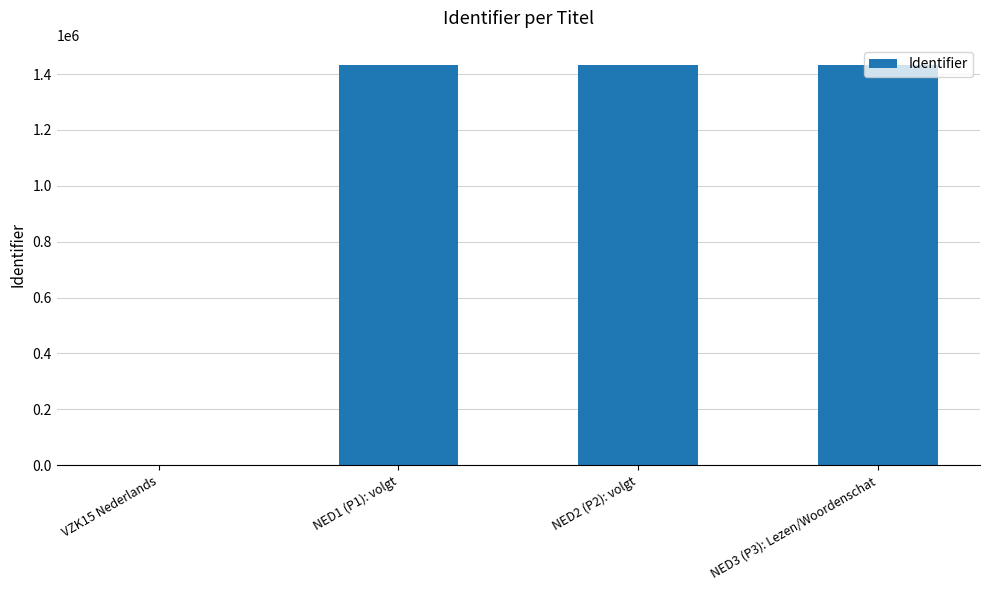

The chart shows a value of 1432919 at NED1 (P1): volgt. True or false?

True